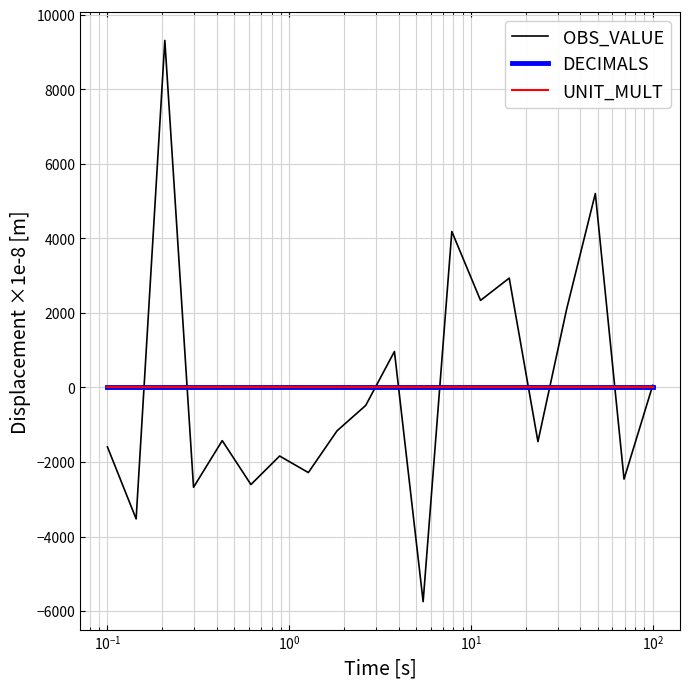

What is the lowest value of the OBS_VALUE series?

-5746